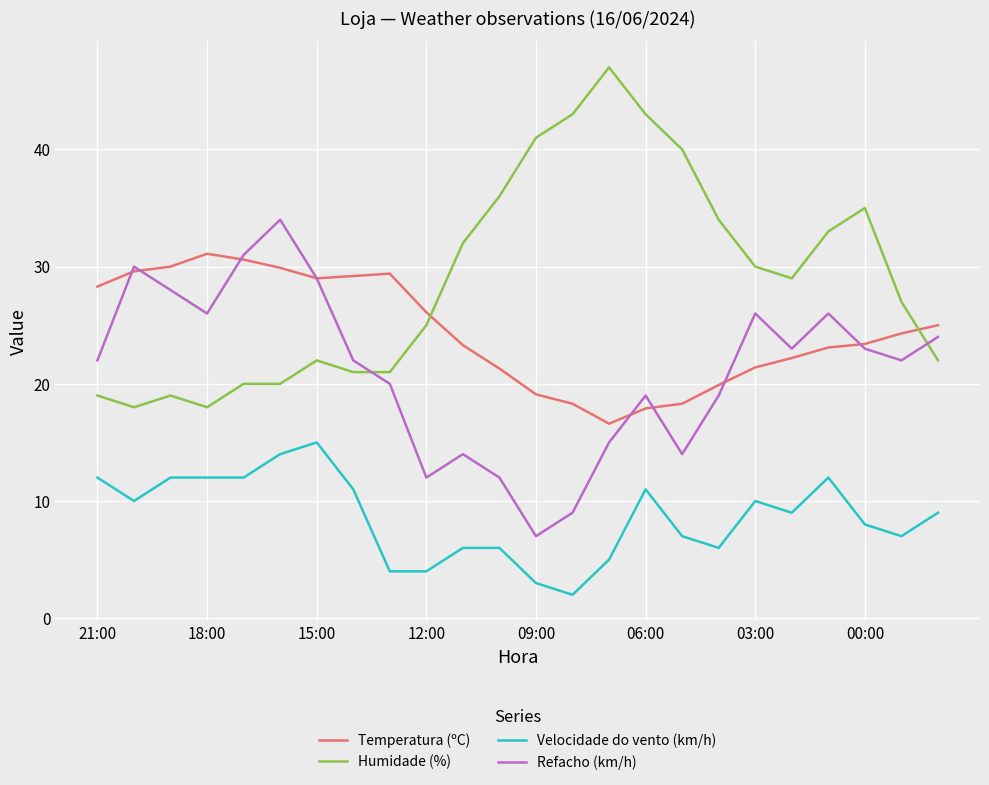

True or false: Velocidade do vento (km/h) has more than 0 interior local peaks.

True